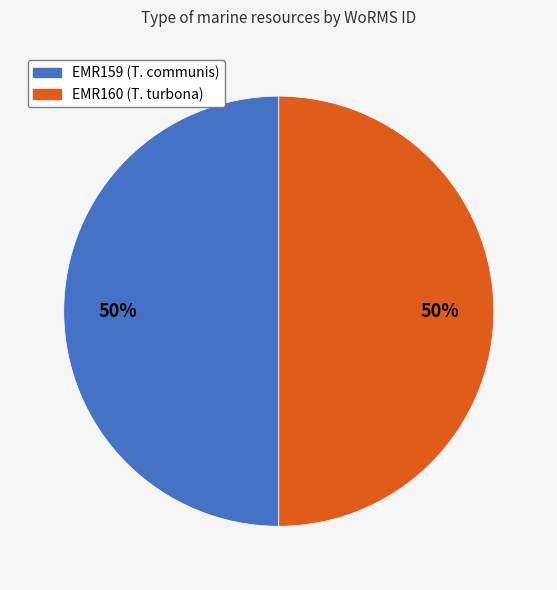

To the nearest percent, what is the average slice percentage?

50%